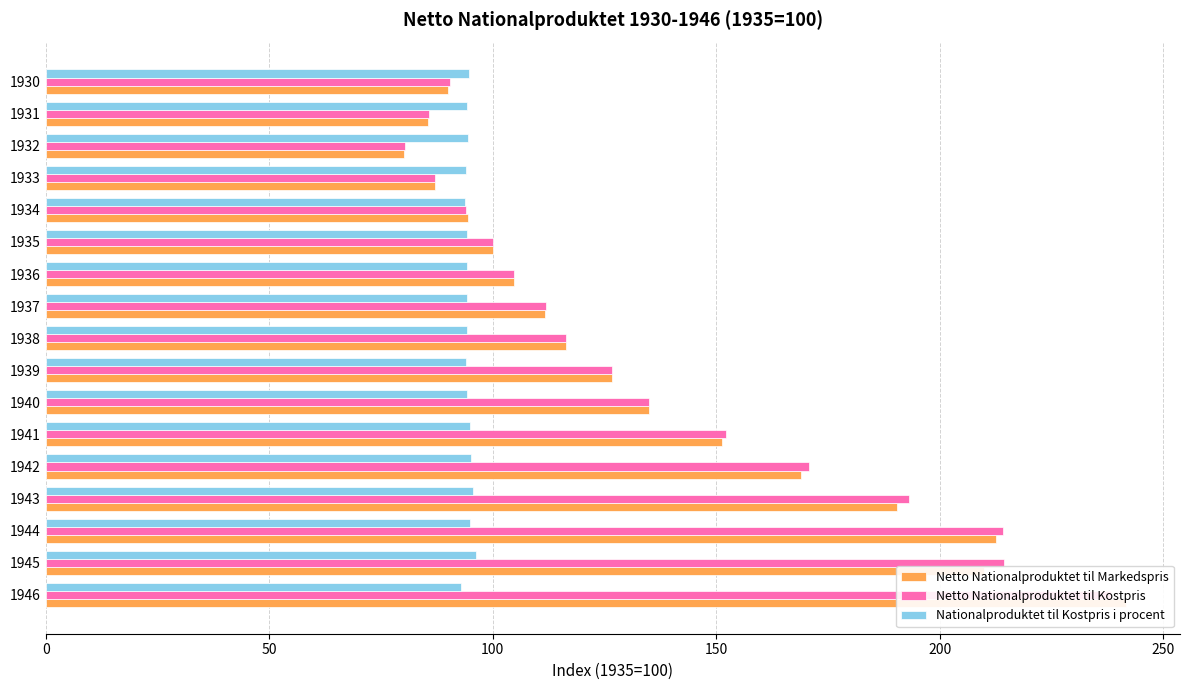

Reading left to right, extract all data points from this chart.

Netto Nationalproduktet til Markedspris: 241.7	210.0	212.6	190.4	169.0	151.2	134.9	126.7	116.4	111.7	104.7	100.0	94.4	87.2	80.1	85.6	90.0
Netto Nationalproduktet til Kostpris: 238.3	214.5	214.2	193.2	170.8	152.3	134.9	126.6	116.5	111.9	104.7	100.0	94.0	87.0	80.4	85.8	90.5
Nationalproduktet til Kostpris i procent: 92.9	96.2	94.9	95.6	95.1	94.9	94.2	94.1	94.3	94.3	94.2	94.2	93.8	94.0	94.5	94.3	94.7